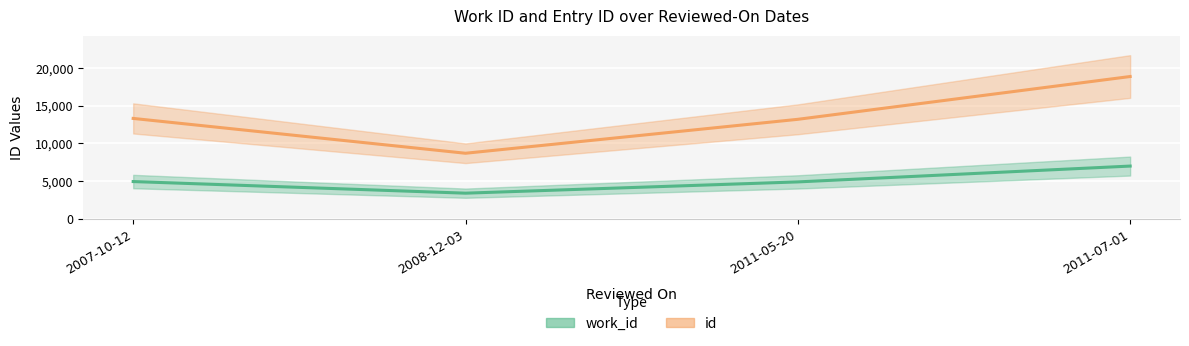

Reading left to right, transcribe all the data shown in this chart.

work_id line: 2007-10-12=4938	2008-12-03=3399	2011-05-20=4891	2011-07-01=6988
id line: 2007-10-12=13298	2008-12-03=8686	2011-05-20=13180	2011-07-01=18847